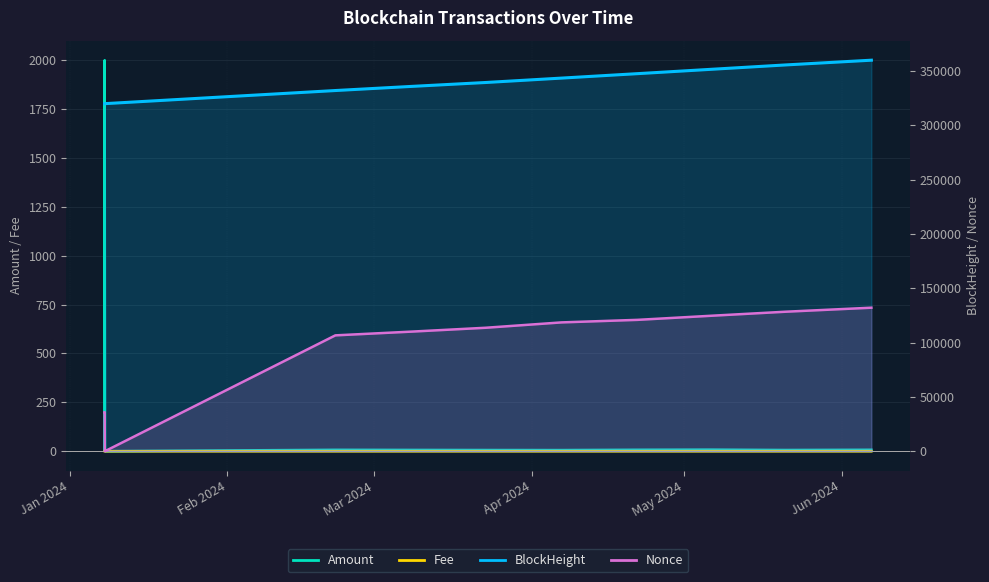

What is the average value of the Fee series?

0.1